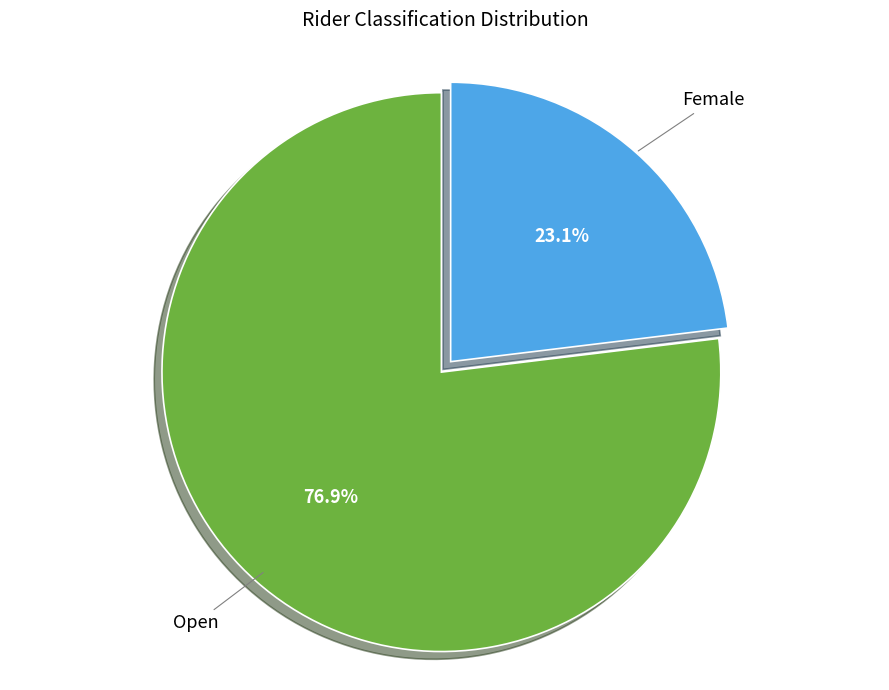

What is the smallest slice in the pie chart?

Female